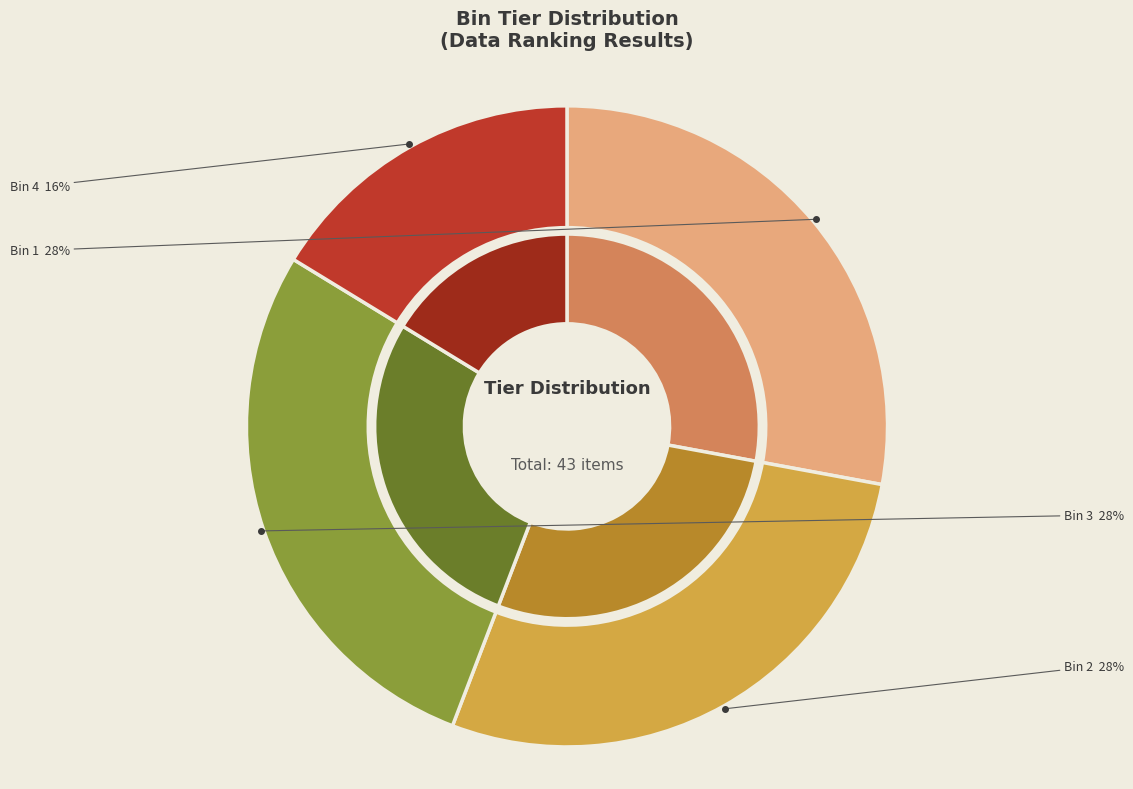

Which slice is the largest?

Bin 1